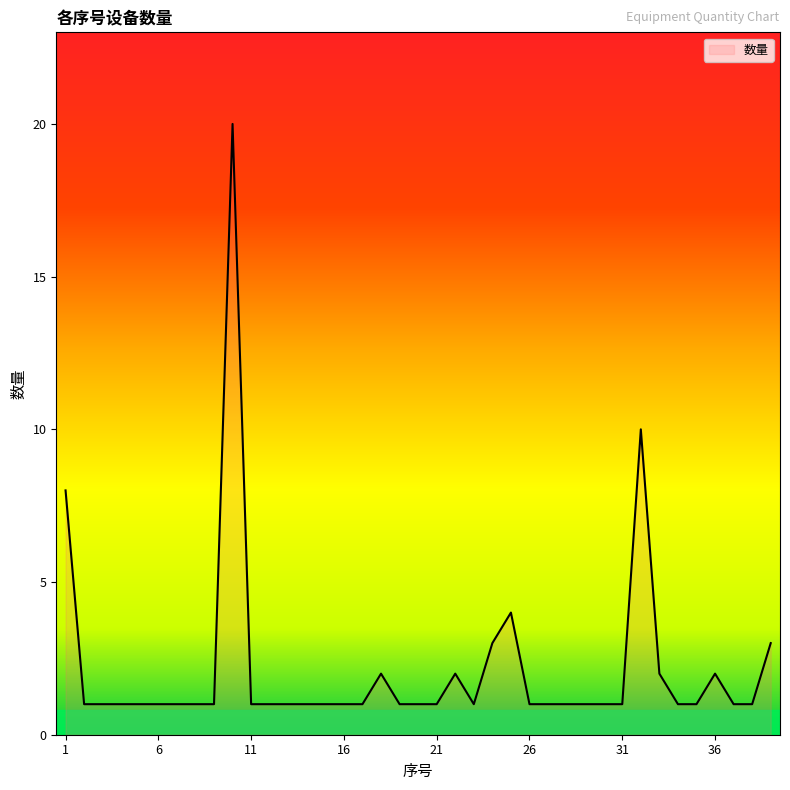

What is the greatest value displayed?

20